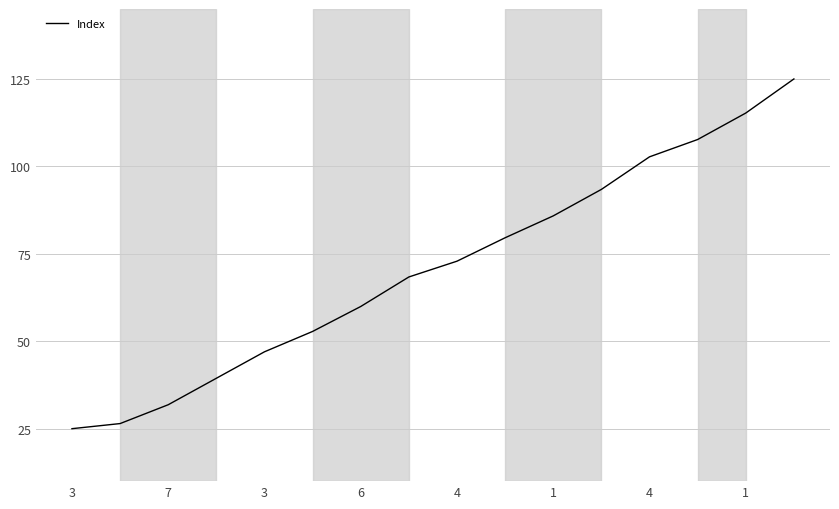

True or false: the data has more than 1 interior local peaks.

False